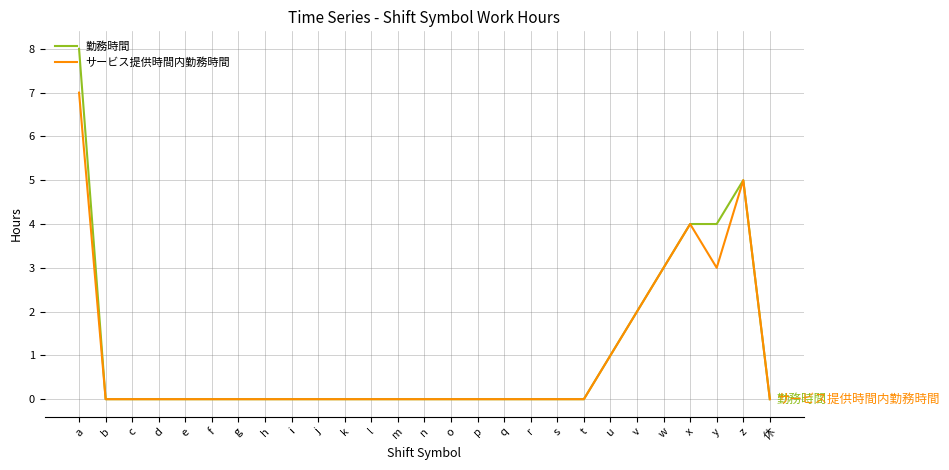

At which category is the sum across all series the highest?

a